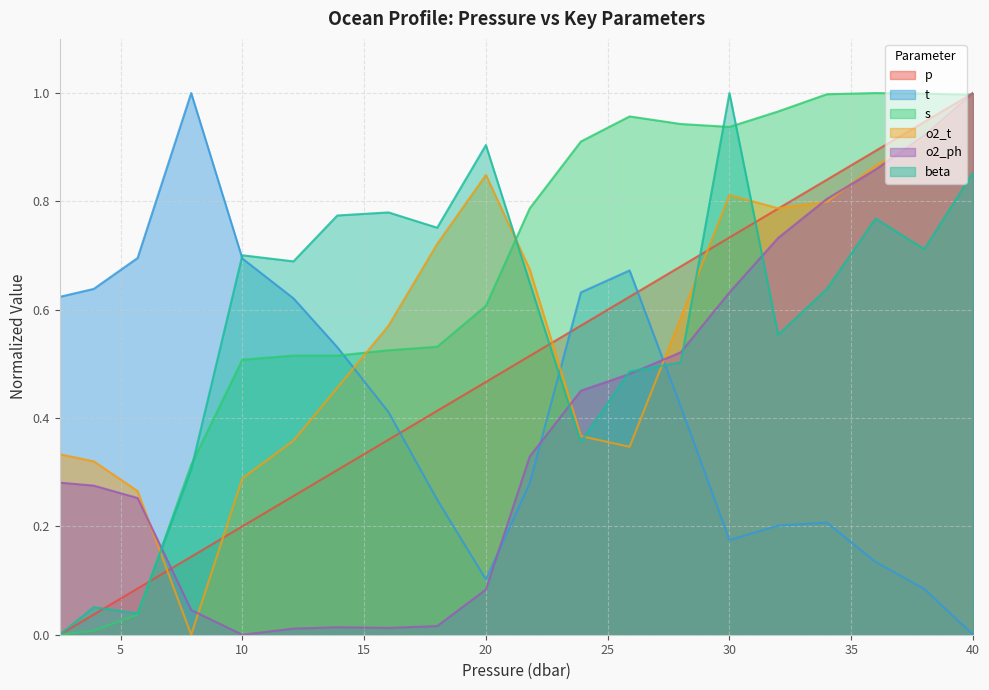

How many lines are shown in the chart?

6